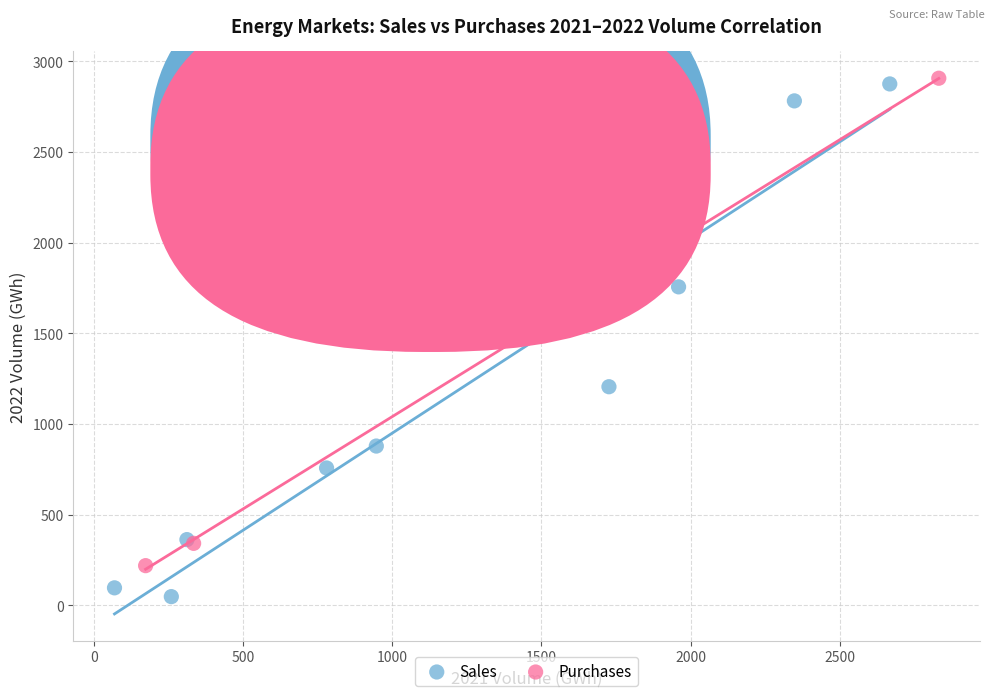

Which series reaches the minimum Y coordinate?

Sales